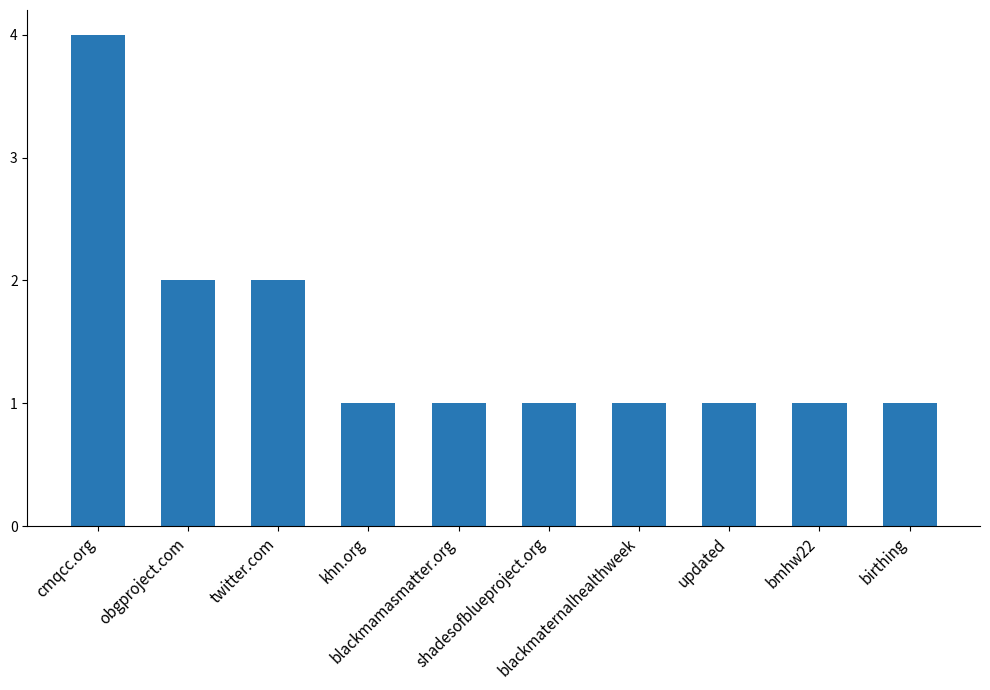

Does the chart contain stacked bars?

No